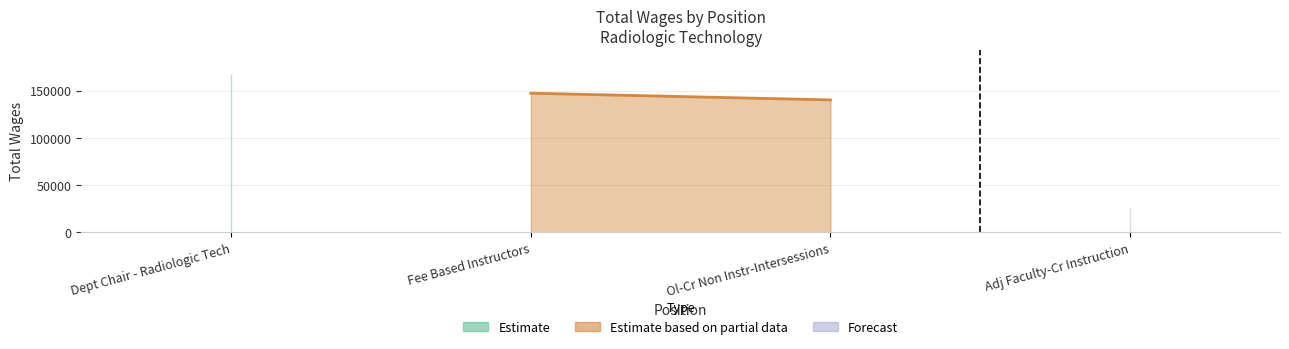

What is the value of the 3rd point from the left?

140279